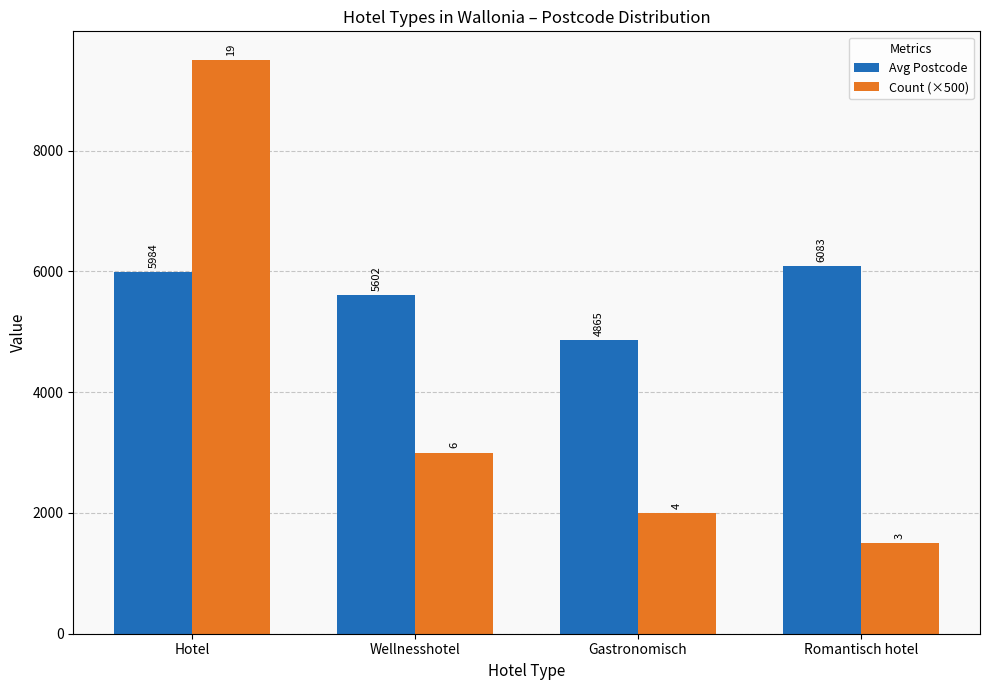

What is the difference between the second highest and minimum values in the Count (×500) series?

1500.0